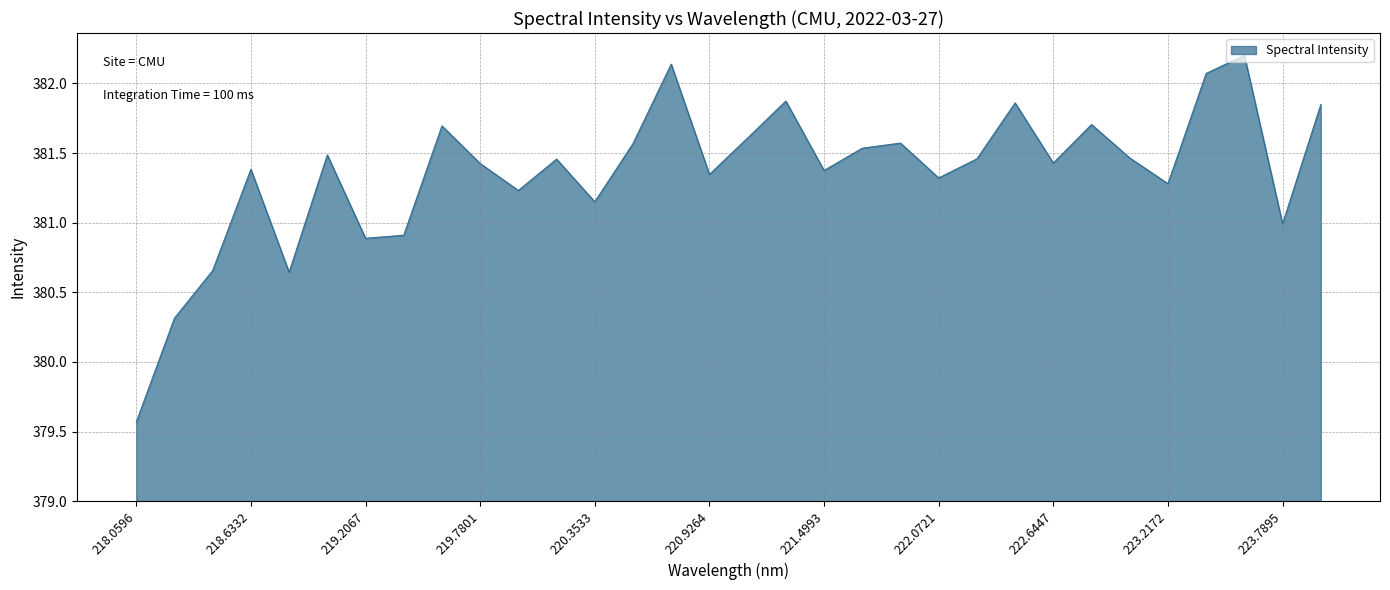

What is the average value?

381.4